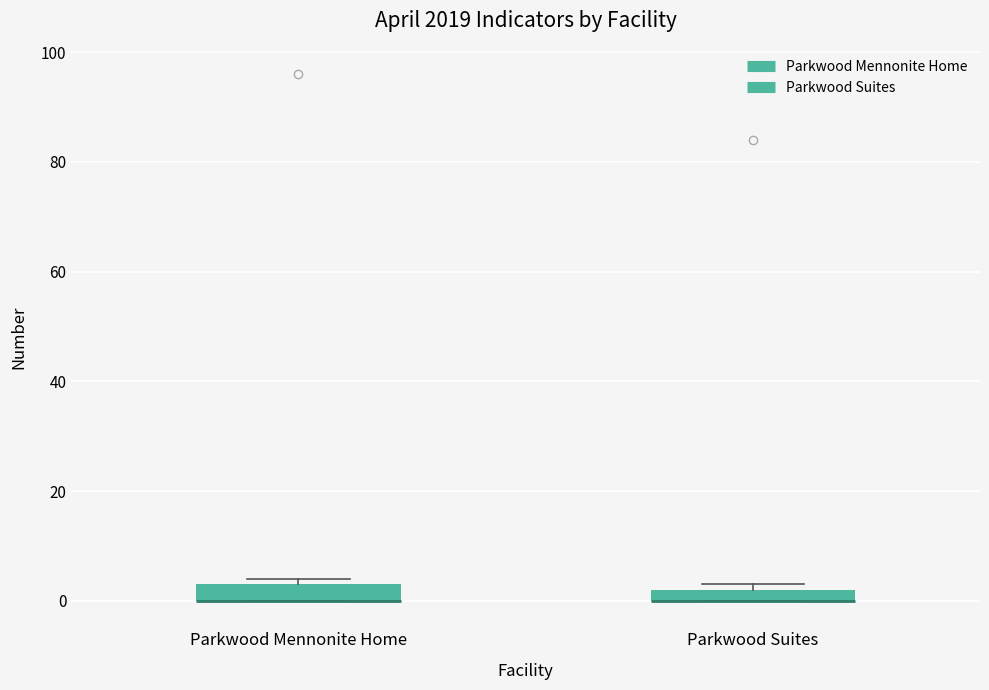

Where is the upper edge of the box for Parkwood Suites on the y-axis? The values are not printed on the chart, so give them approximately, as read against the axis.

2